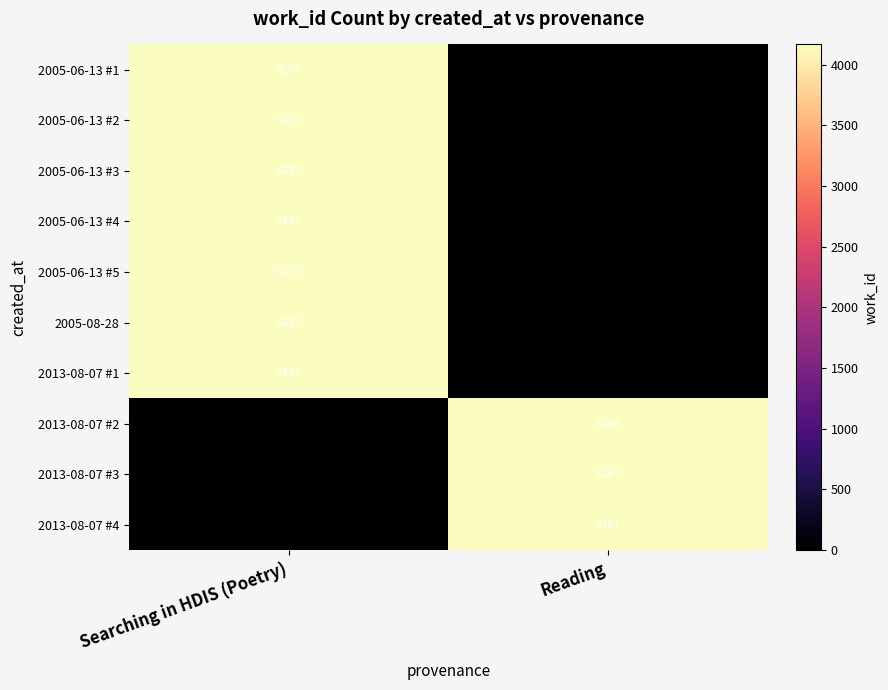

At which label is 2005-06-13 #4 closest to 2083?

Reading